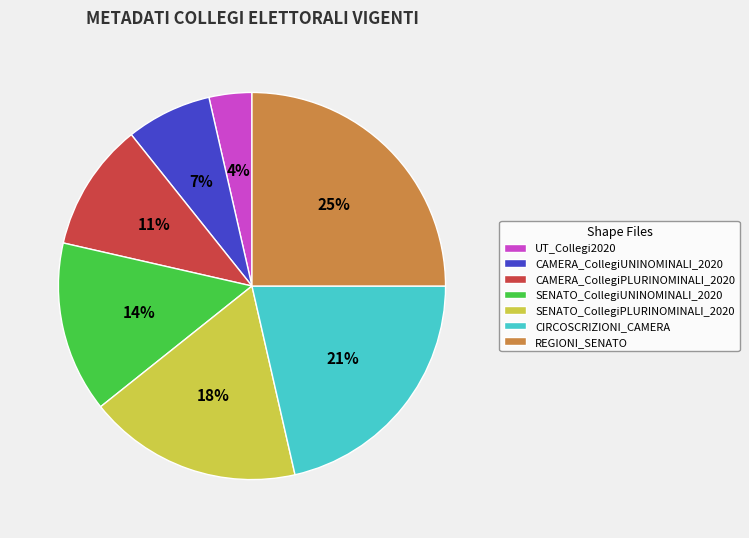

Between SENATO_CollegiUNINOMINALI_2020 and REGIONI_SENATO, which is larger?

REGIONI_SENATO